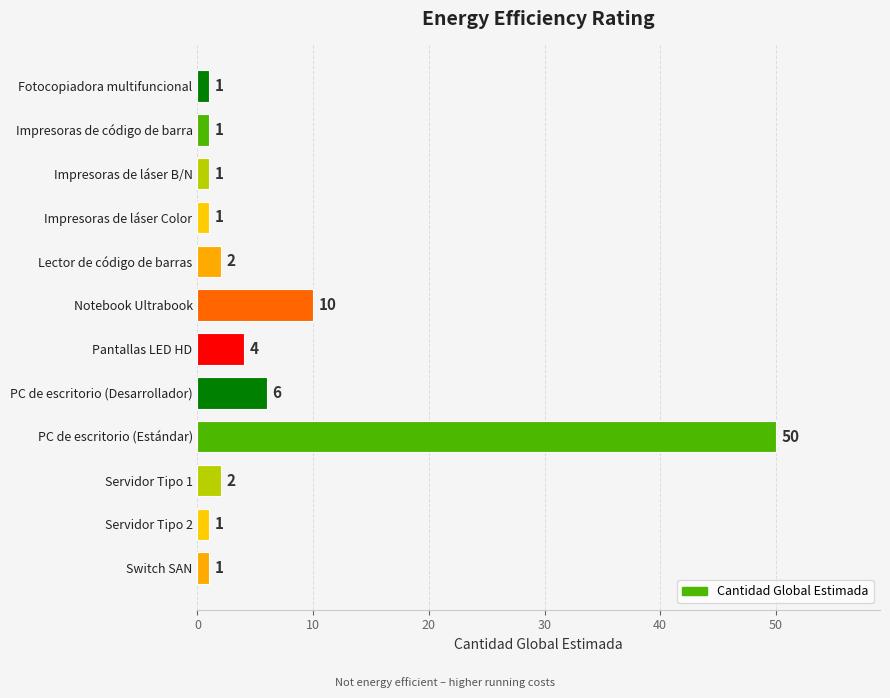

Is it true that the value at Notebook Ultrabook is 10?

True